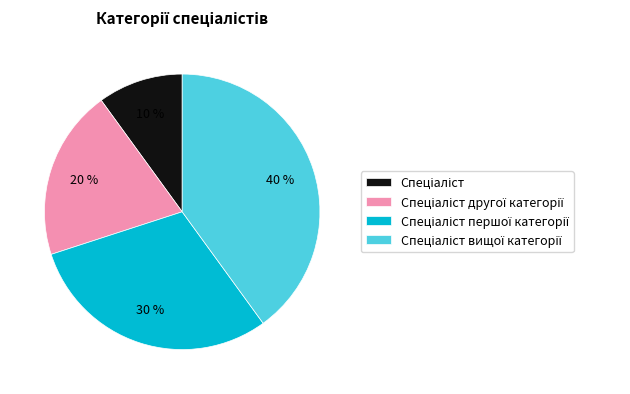

To the nearest percent, what is the average slice percentage?

25%